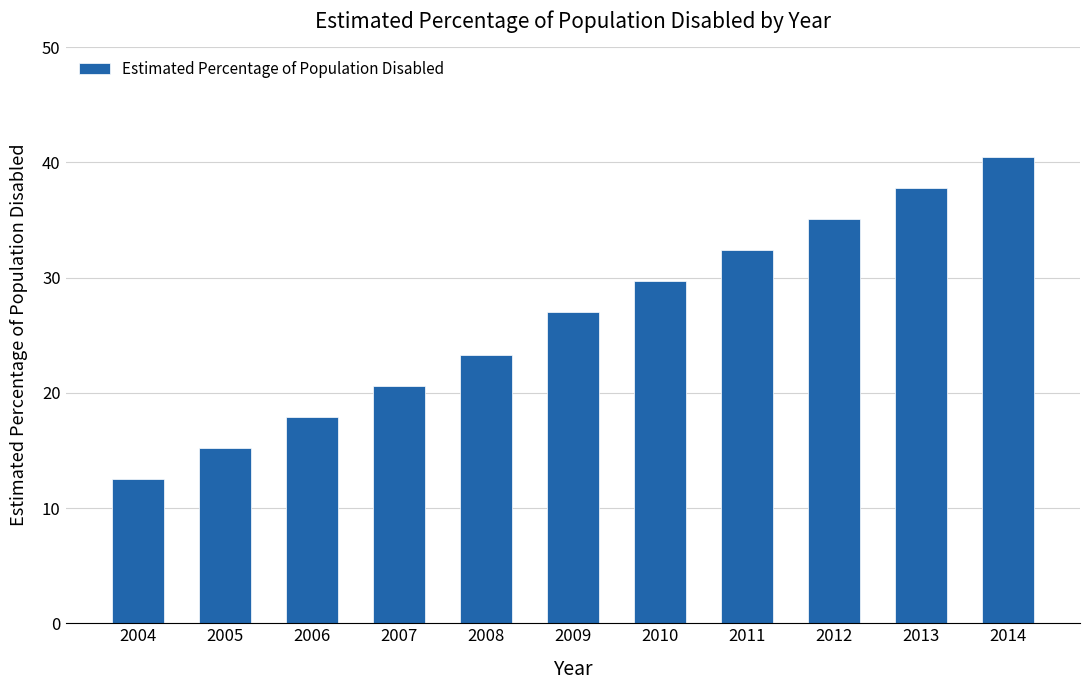

Rank the categories by value from lowest to highest.

2004, 2005, 2006, 2007, 2008, 2009, 2010, 2011, 2012, 2013, 2014